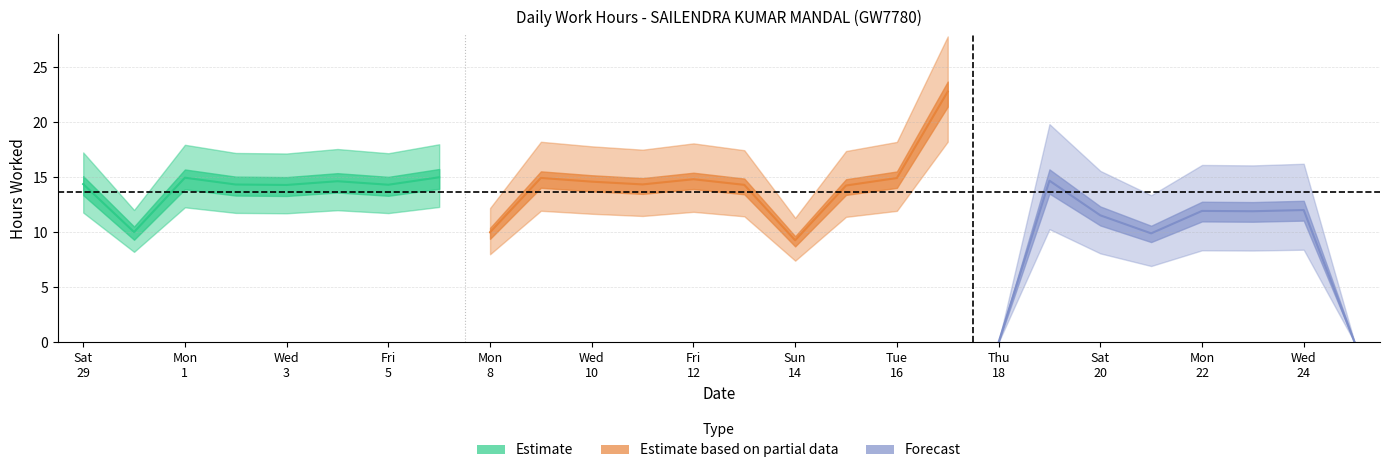

What is the change in value from 10 to 19?

+0.1